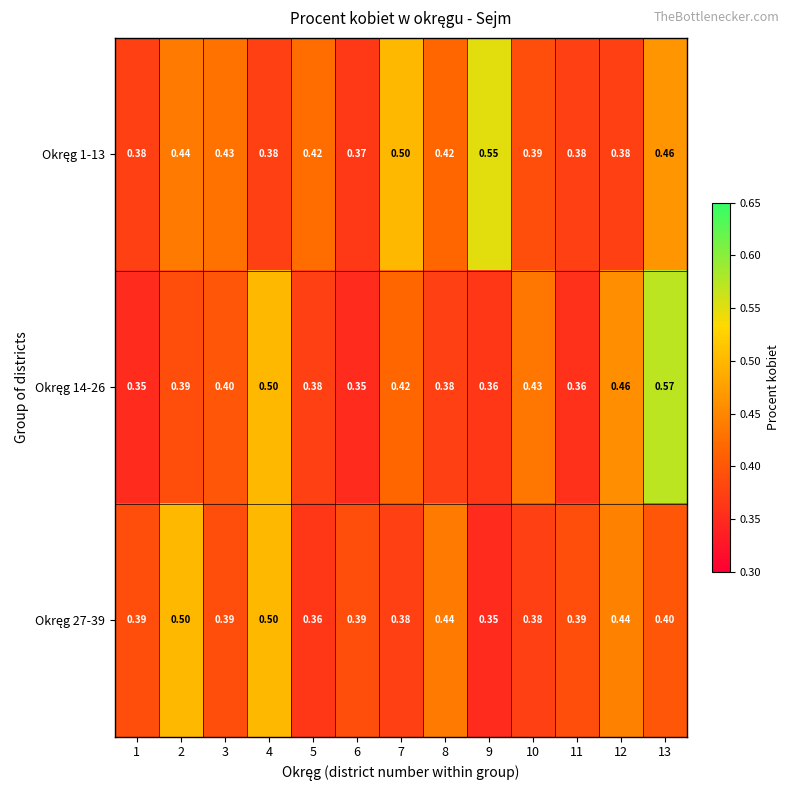

At which category is the sum across all series the highest?

13